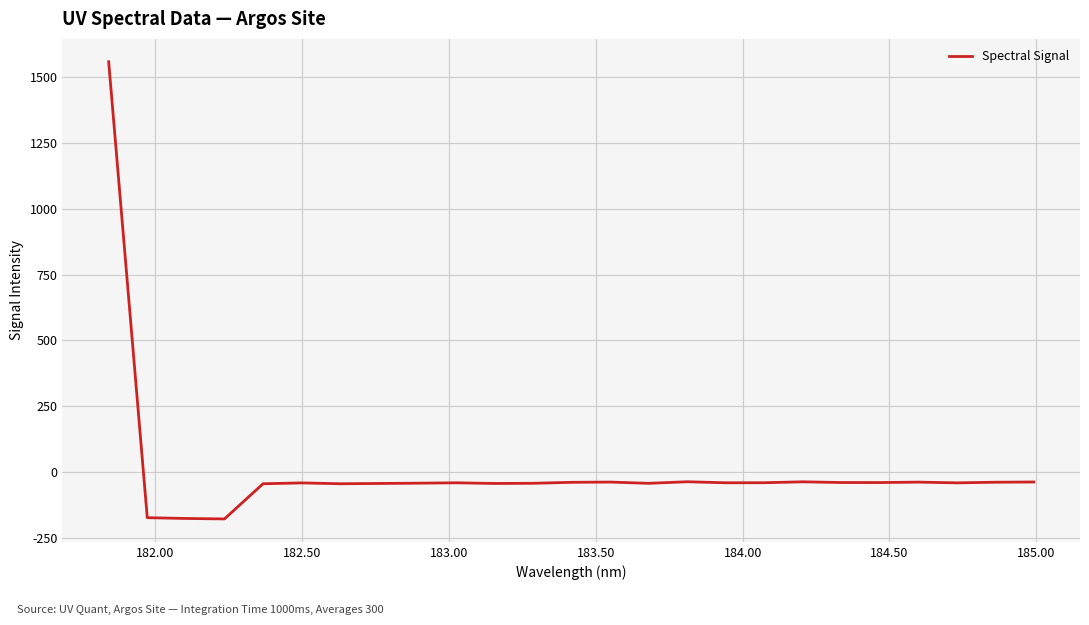

What is the difference between the maximum and minimum values?

1737.6